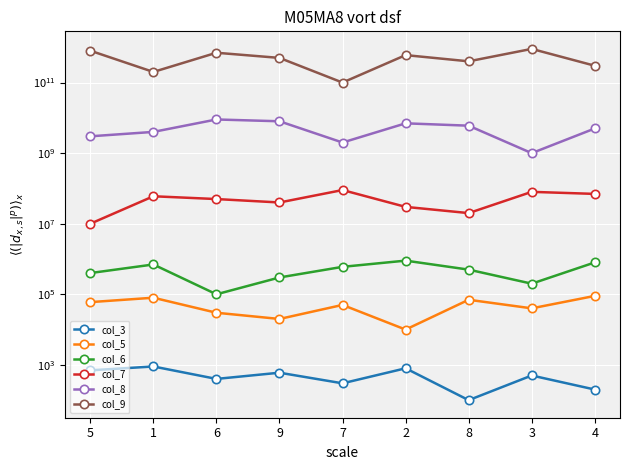

How many series are shown in this chart?

6